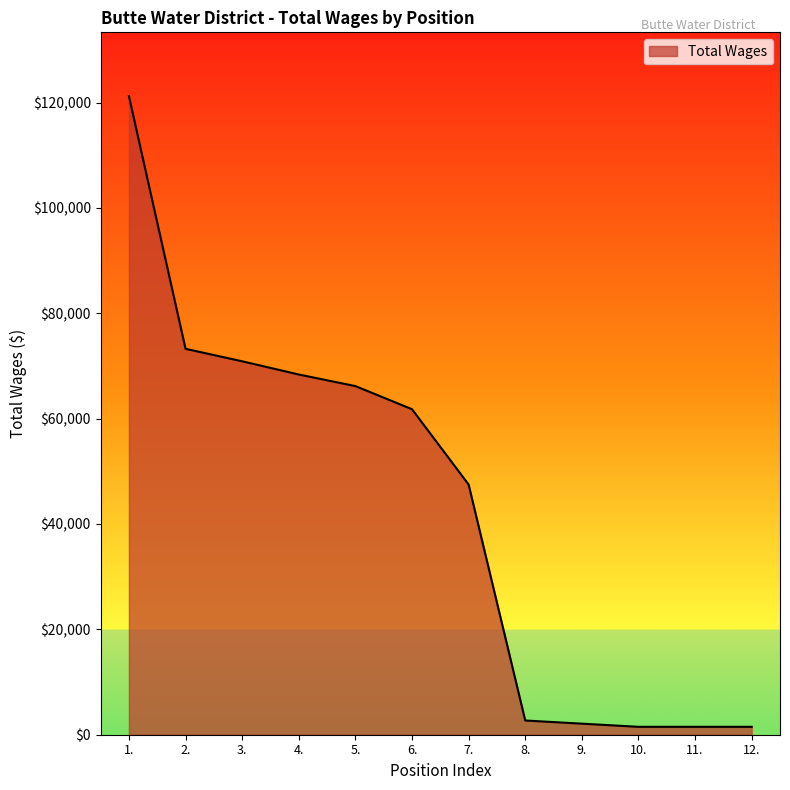

What position from the right is 10.?

3